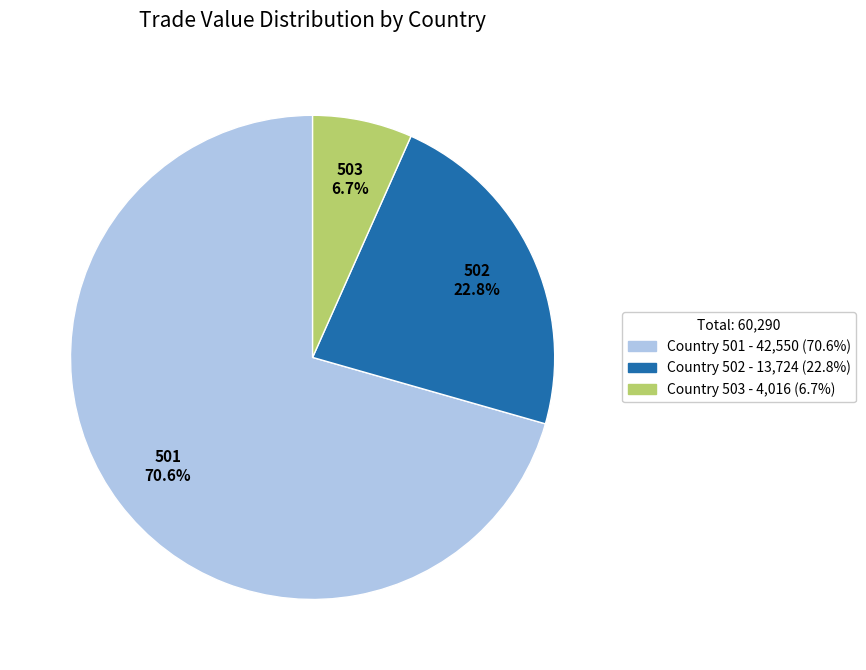

How many slices are in this pie chart?

3